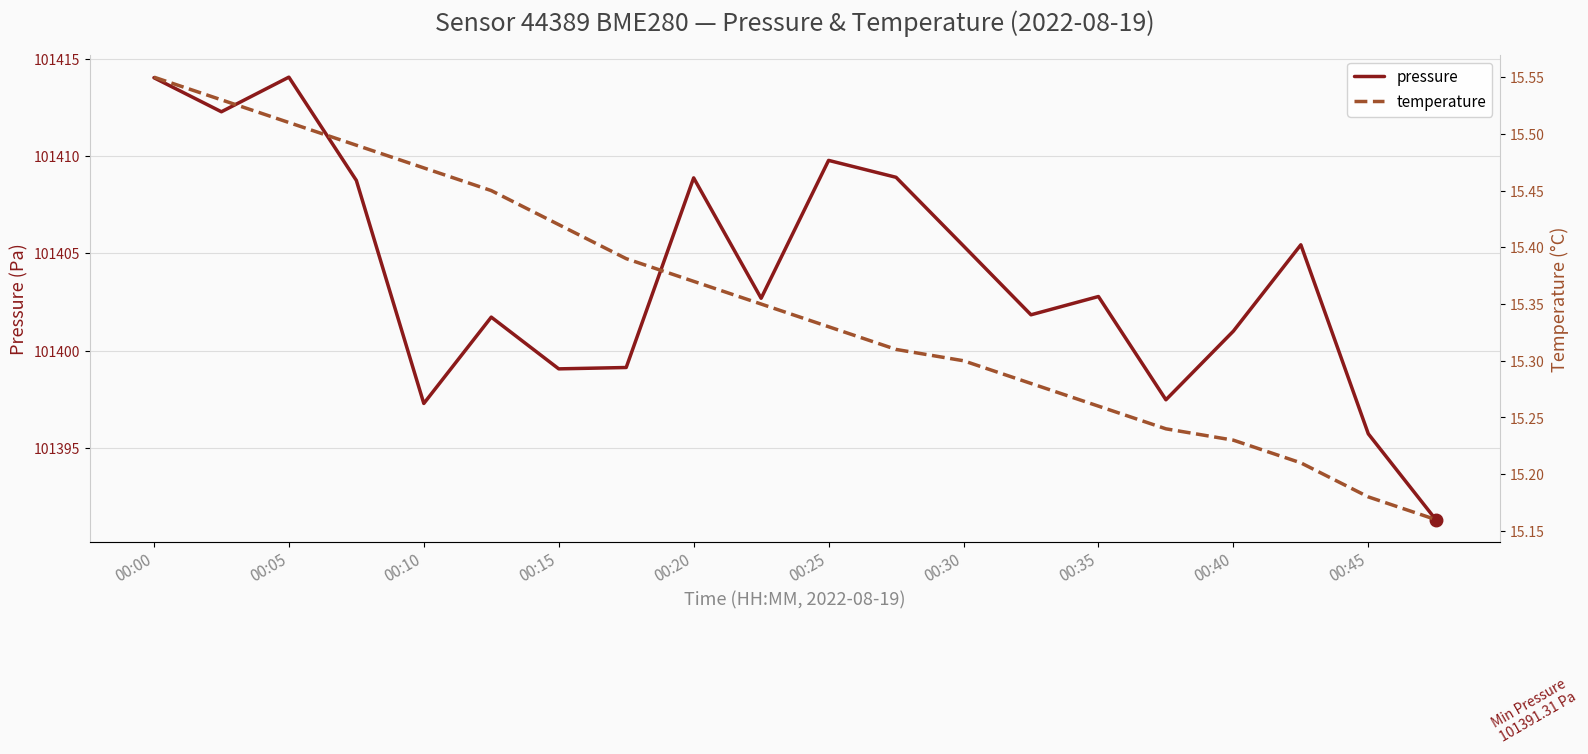

True or false: temperature and pressure cross at least once.

False